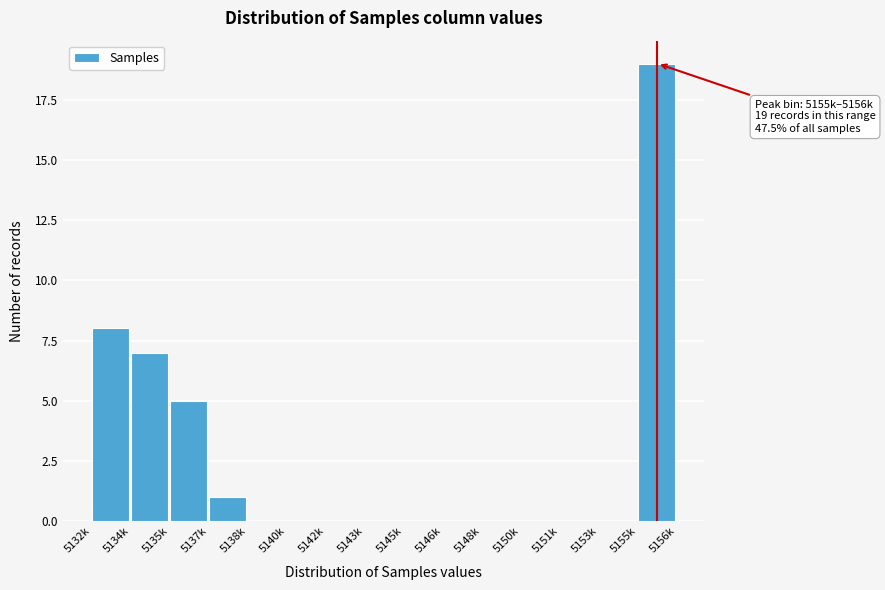

Reading left to right, extract all data points from this chart.

5132k=8	5134k=7	5135k=5	5137k=1	5138k=0	5140k=0	5142k=0	5143k=0	5145k=0	5146k=0	5148k=0	5150k=0	5151k=0	5153k=0	5155k=19